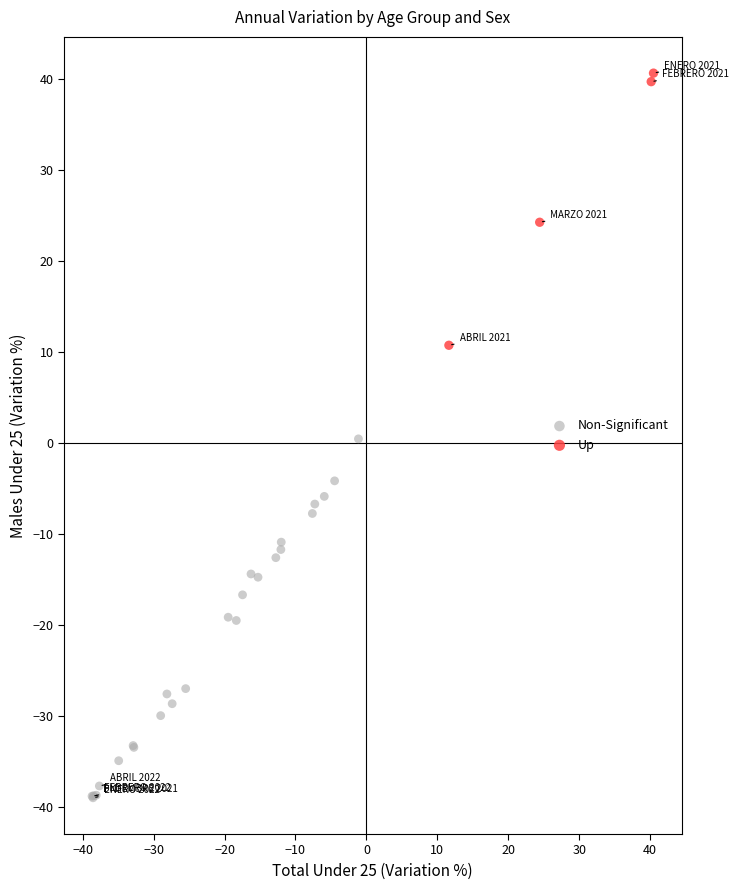

Which series reaches the maximum Y coordinate?

Up